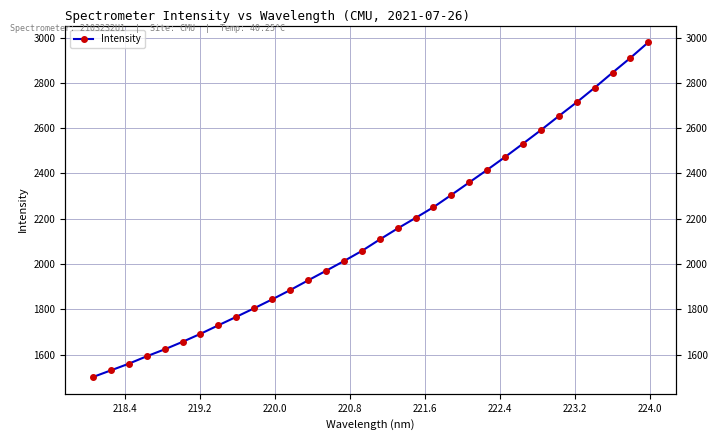

What is the average value?

2138.6